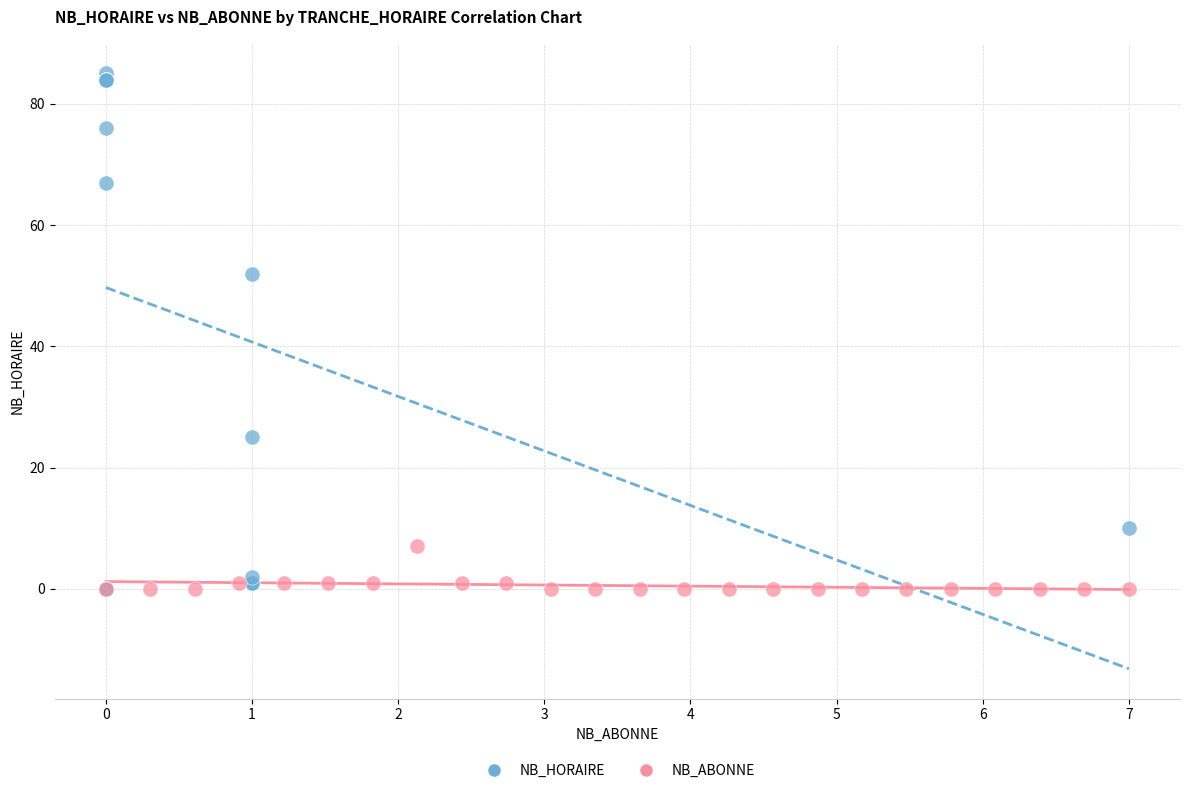

What are all the series names shown in the legend?

NB_HORAIRE, NB_ABONNE